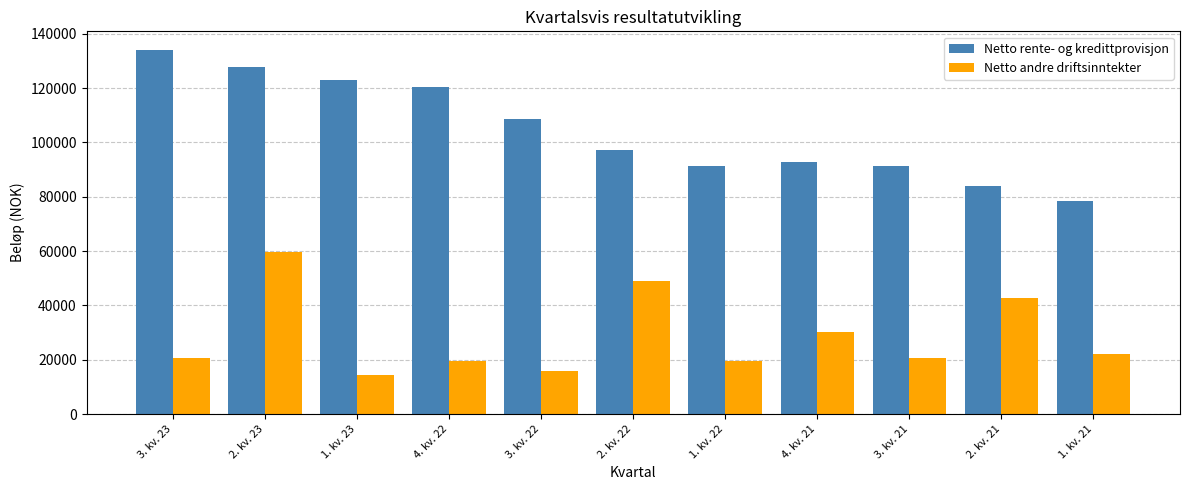

Where is Netto rente- og kredittprovisjon nearest to the value 106310?

3. kv. 22